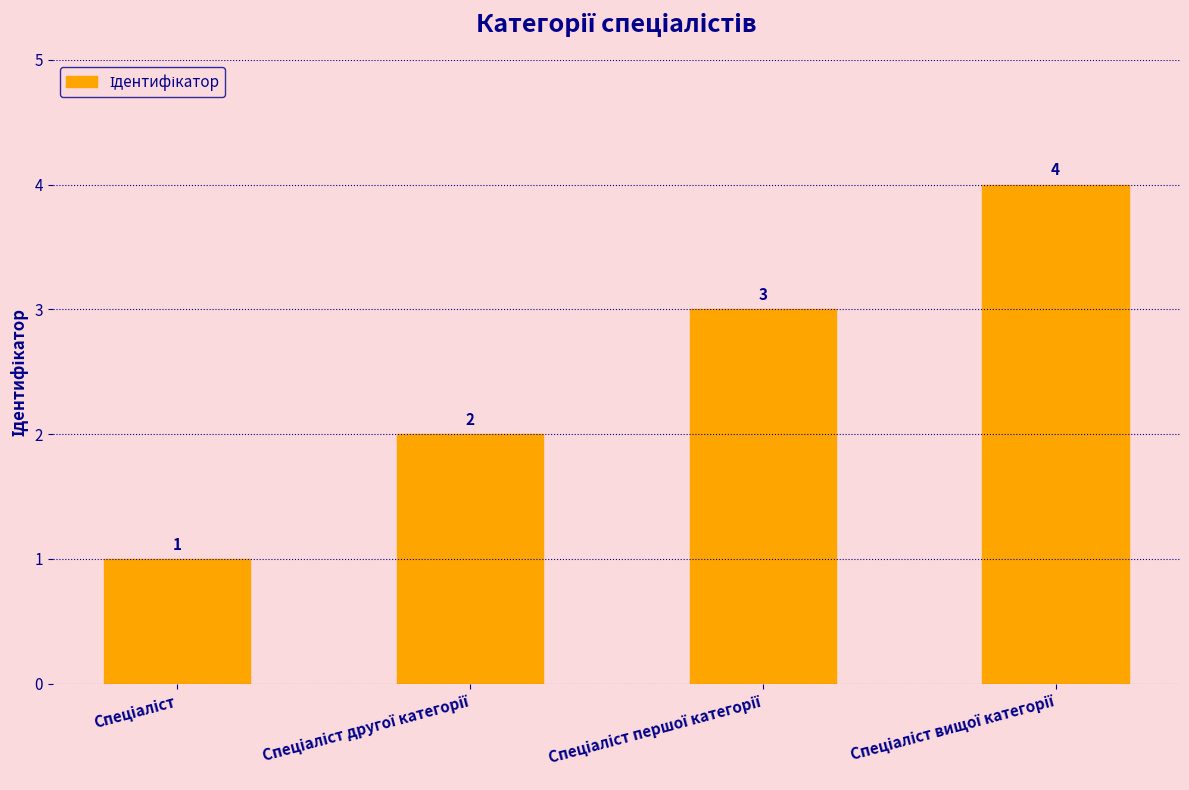

What is the sum of all values?

10